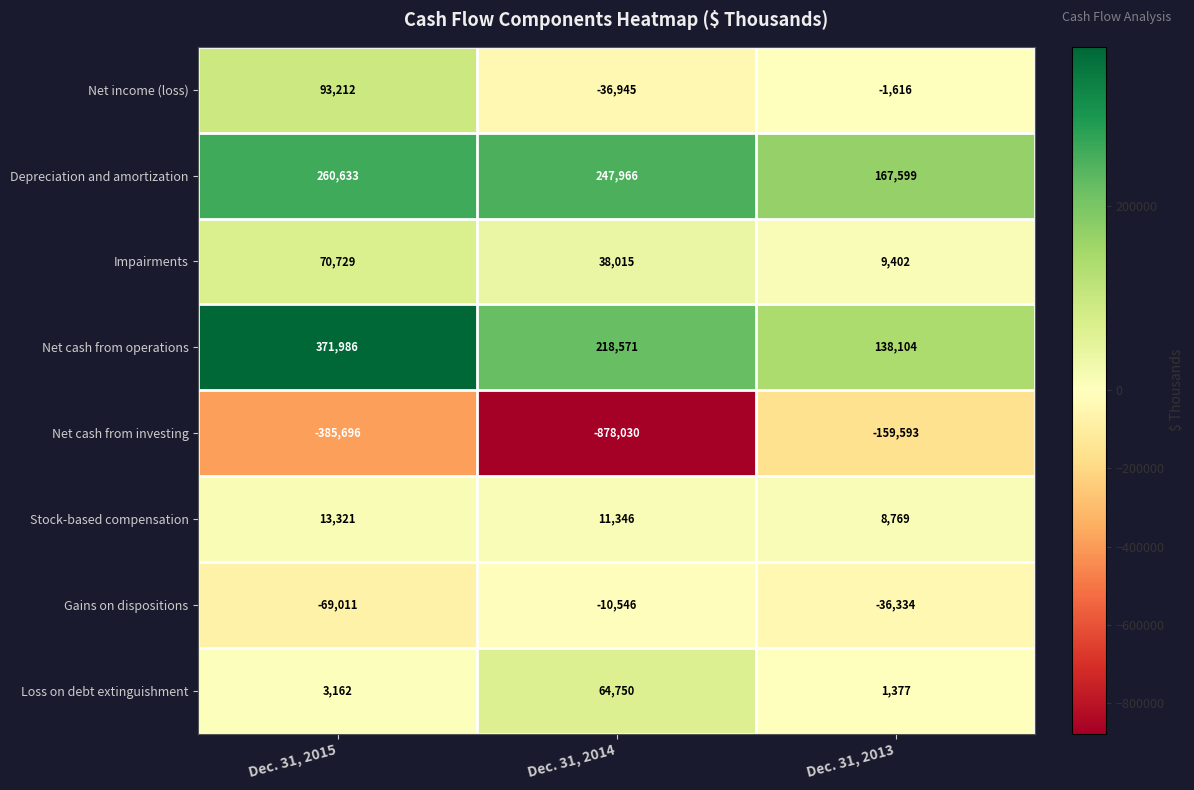

At which category does the chart reach its peak across all series?

Dec. 31, 2015